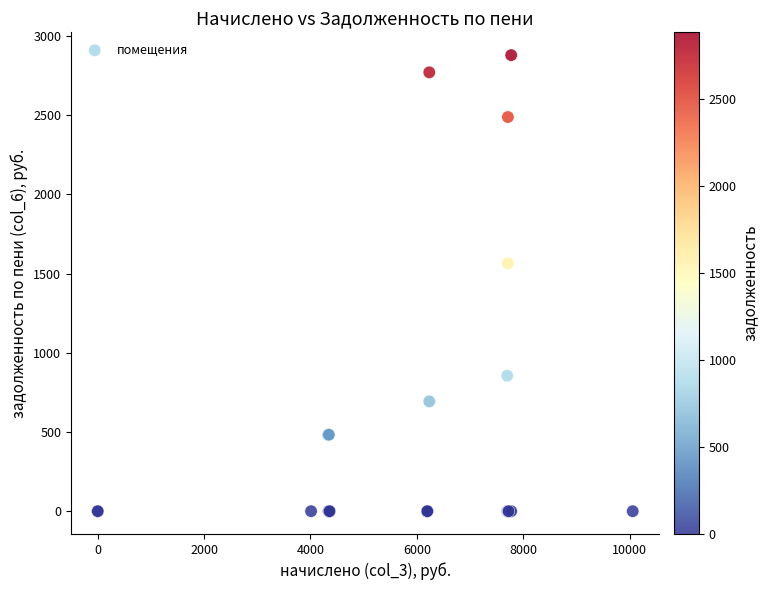

What Y value in the scatter plot is closest to 1439?

1565.3